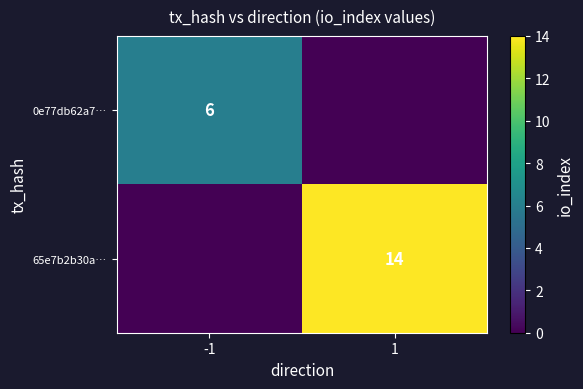

True or false: 65e7b2b30a… has a value of 14 at 1.

True